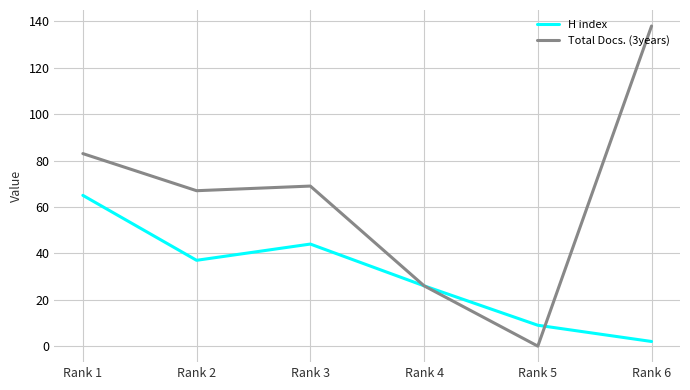

Reading left to right, transcribe all the data shown in this chart.

H index: 65	37	44	26	9	2
Total Docs. (3years): 83	67	69	26	0	138